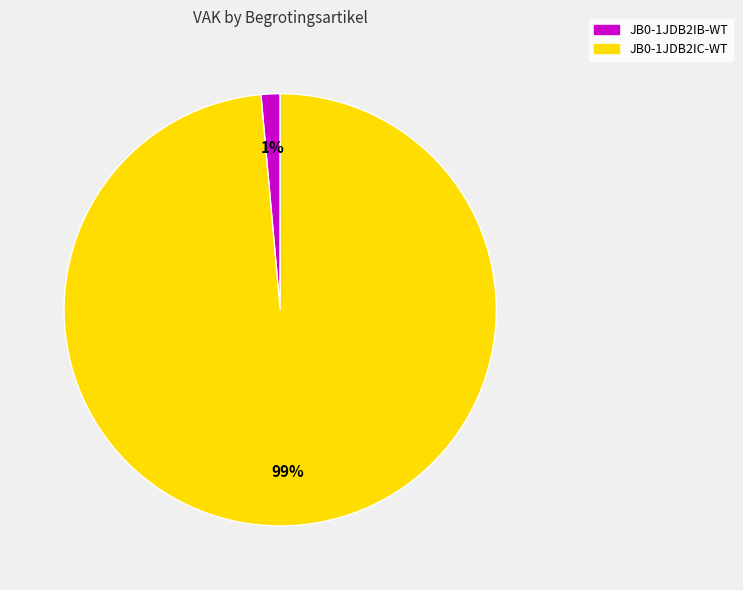

Rank the categories by value from lowest to highest.

JB0-1JDB2IB-WT, JB0-1JDB2IC-WT